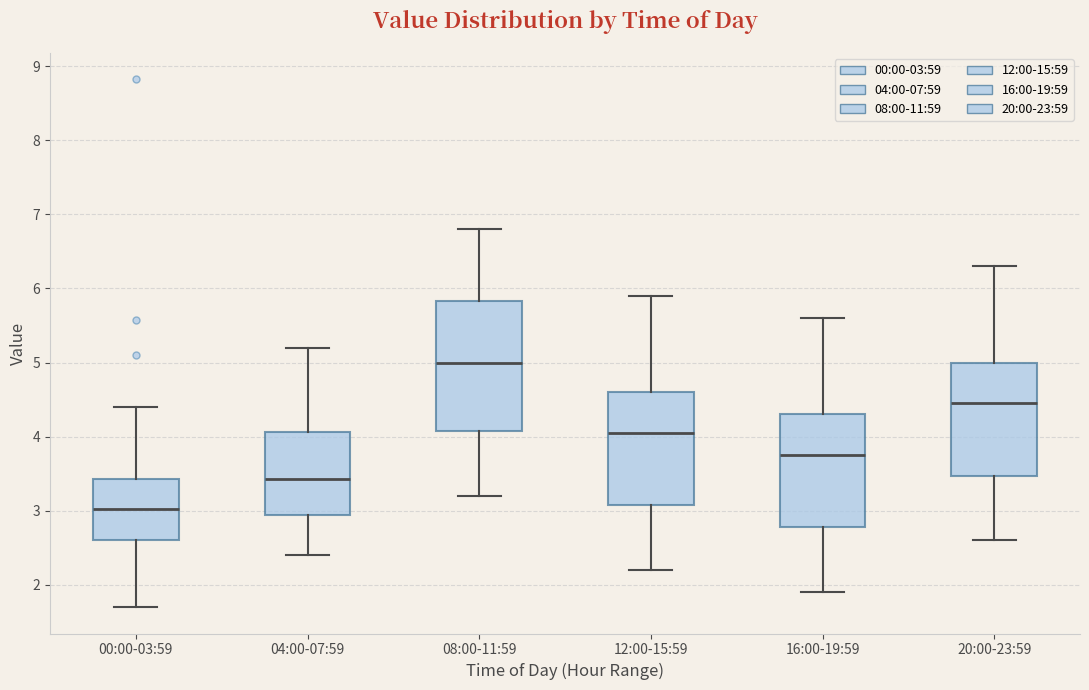

Where is the upper edge of the box for 12:00-15:59 on the y-axis? The values are not printed on the chart, so give them approximately, as read against the axis.

4.6